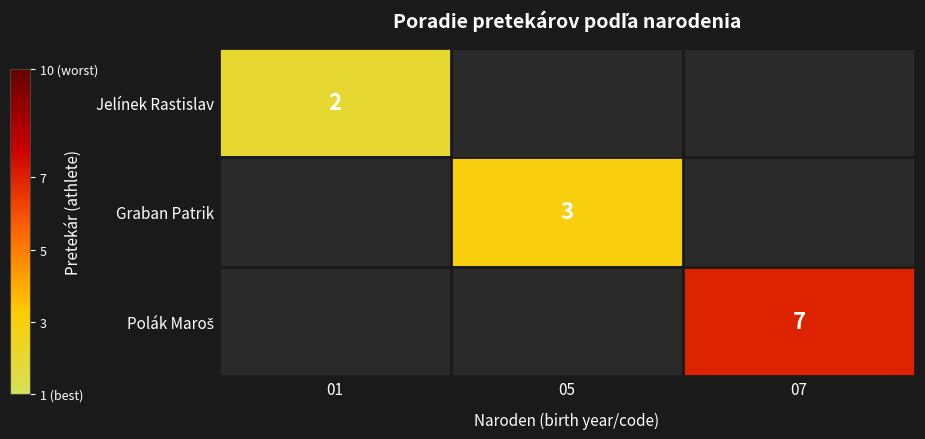

How many series are shown in this chart?

3